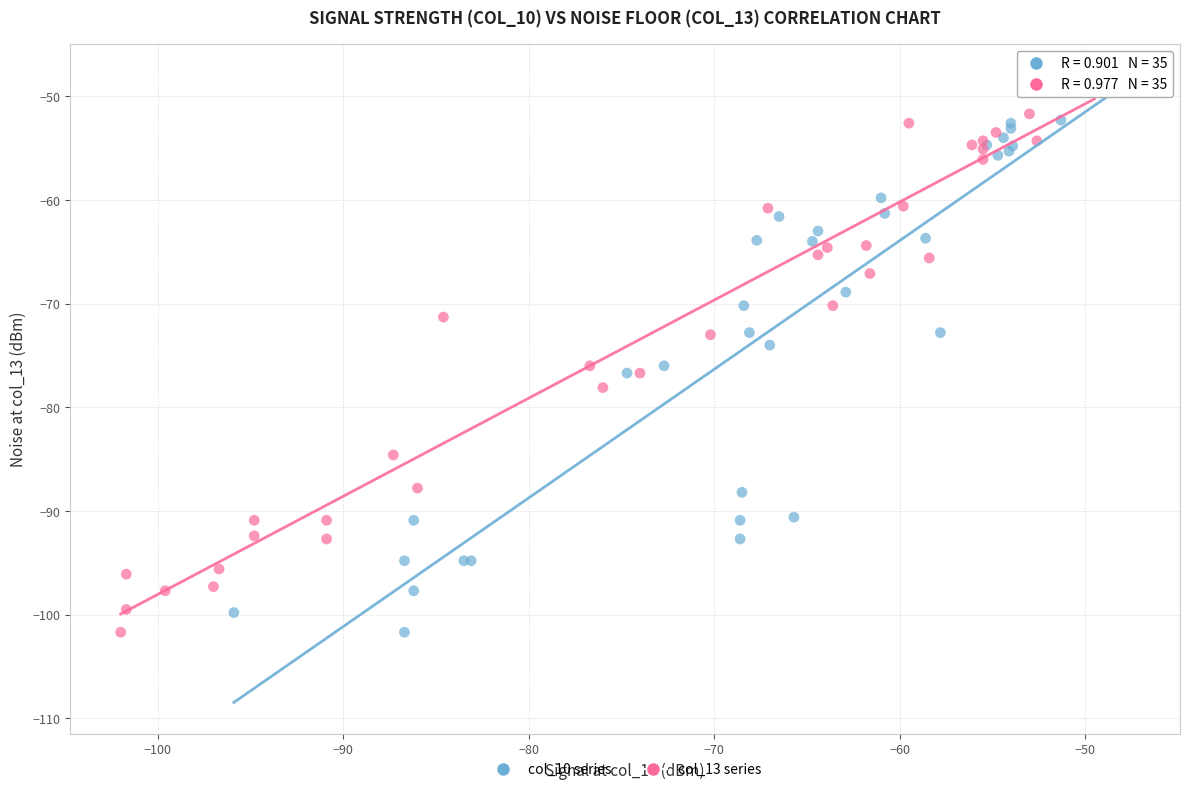

What are all the series names shown in the legend?

col_10 series, col_13 series